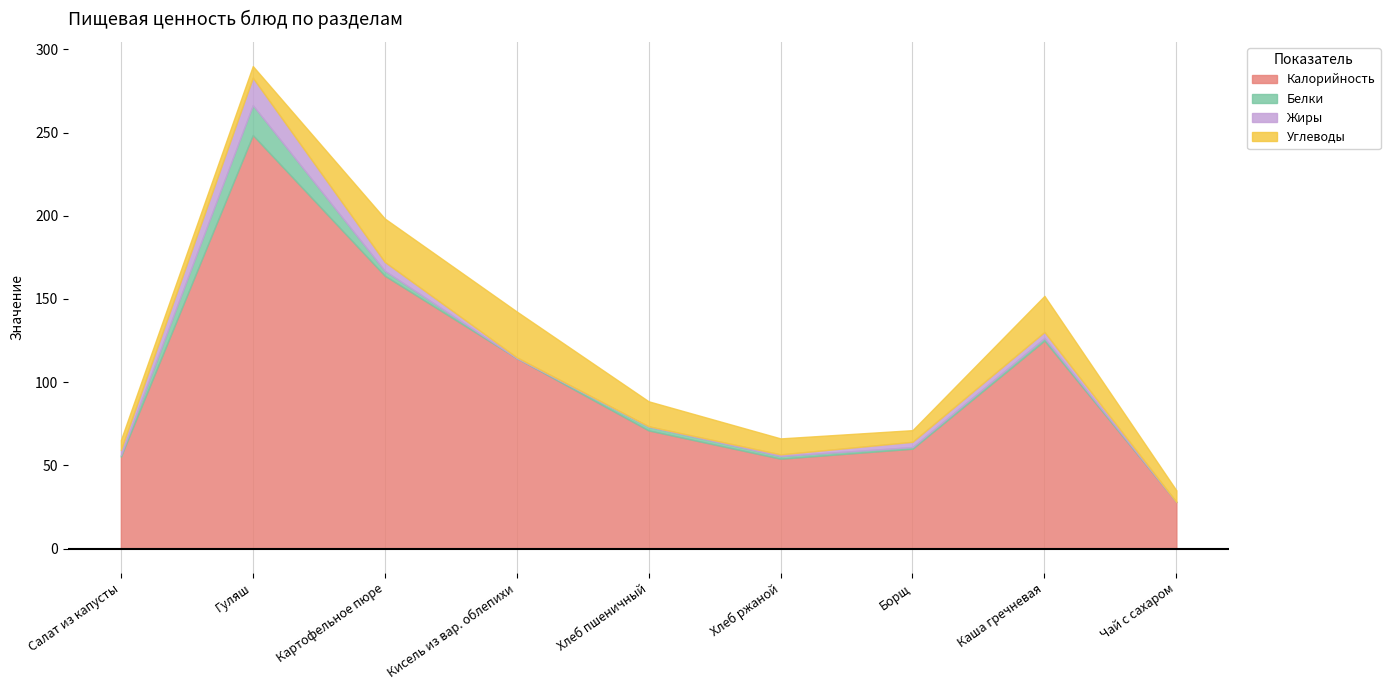

Where does the Калорийность series first go above 71?

Гуляш